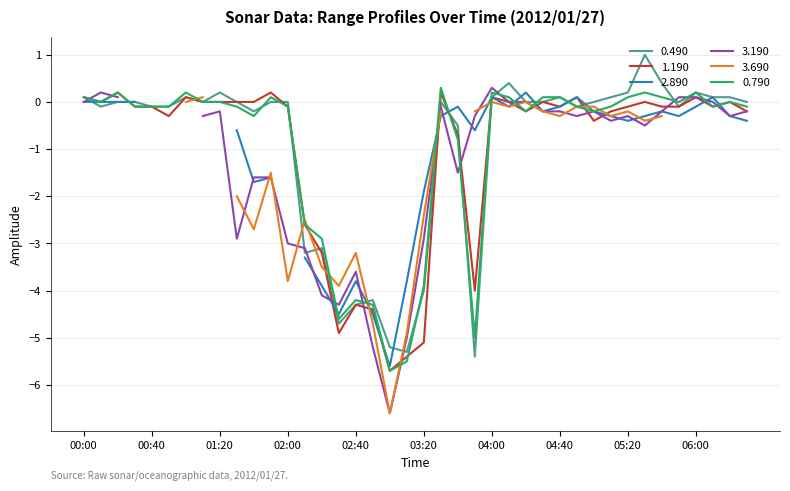

Is it true that 0.790 equals -0.1 at 02:00?

True